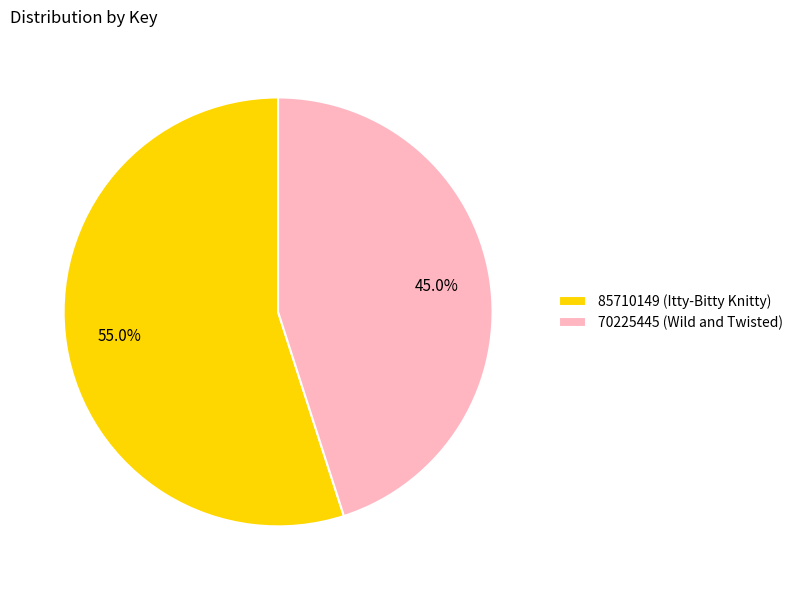

Between 85710149 (Itty-Bitty Knitty) and 70225445 (Wild and Twisted), which is larger?

85710149 (Itty-Bitty Knitty)